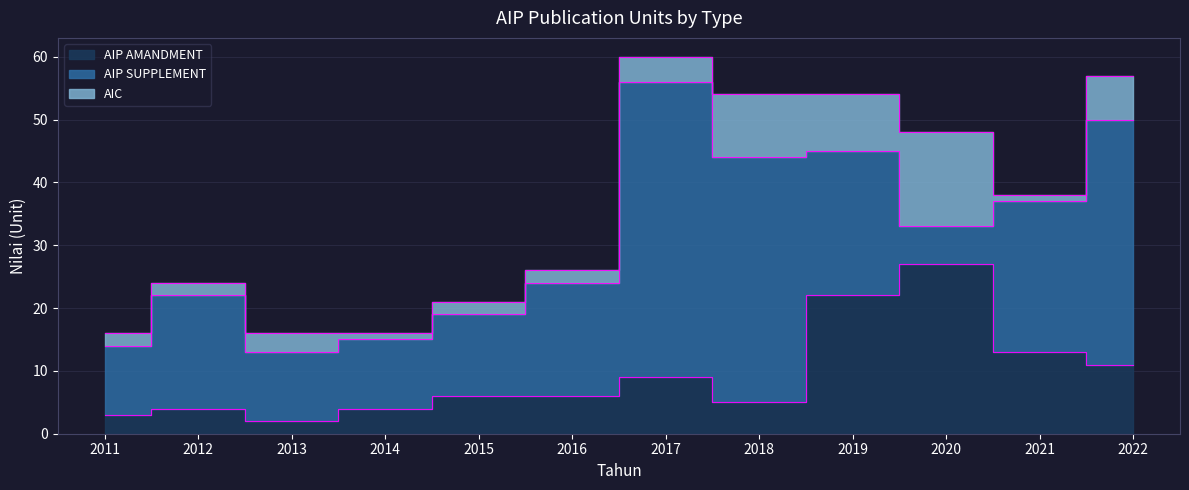

The value of AIP SUPPLEMENT at 2012 is 9. True or false?

False